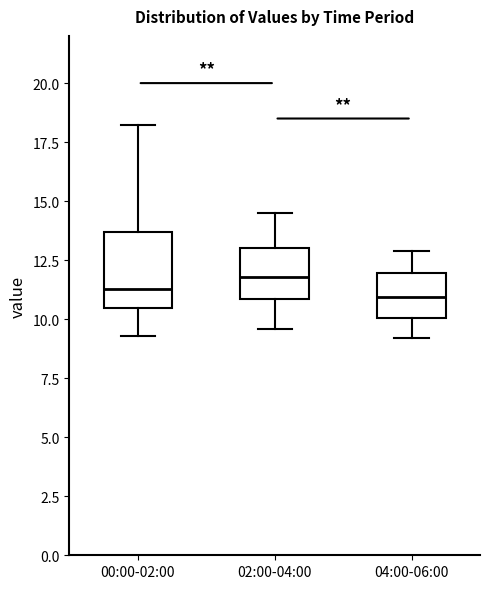

Where does the upper whisker of the box for 02:00-04:00 end on the y-axis? The values are not printed on the chart, so give them approximately, as read against the axis.

14.5